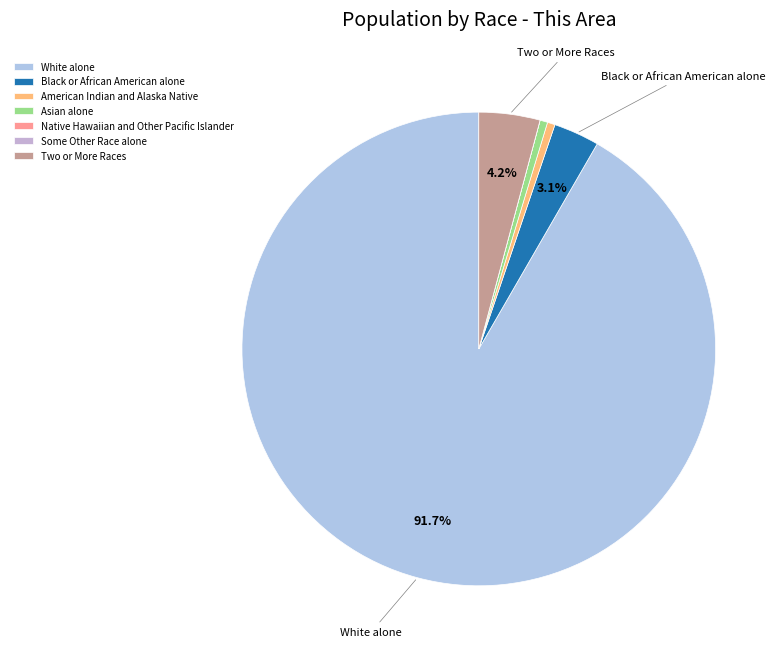

Which slice represents more than half of the pie?

White alone